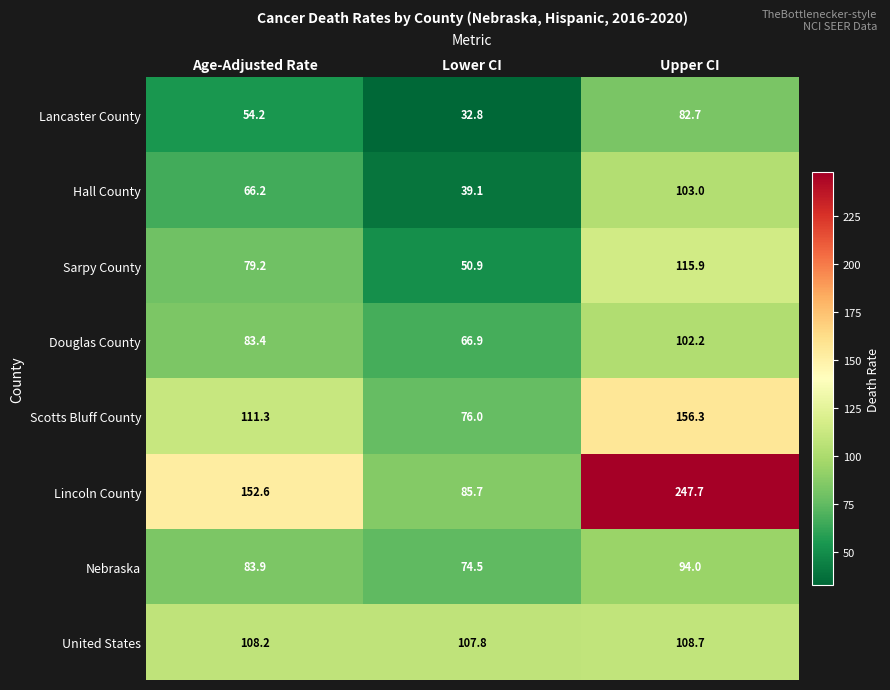

Which series has the largest range (max minus min)?

Lincoln County